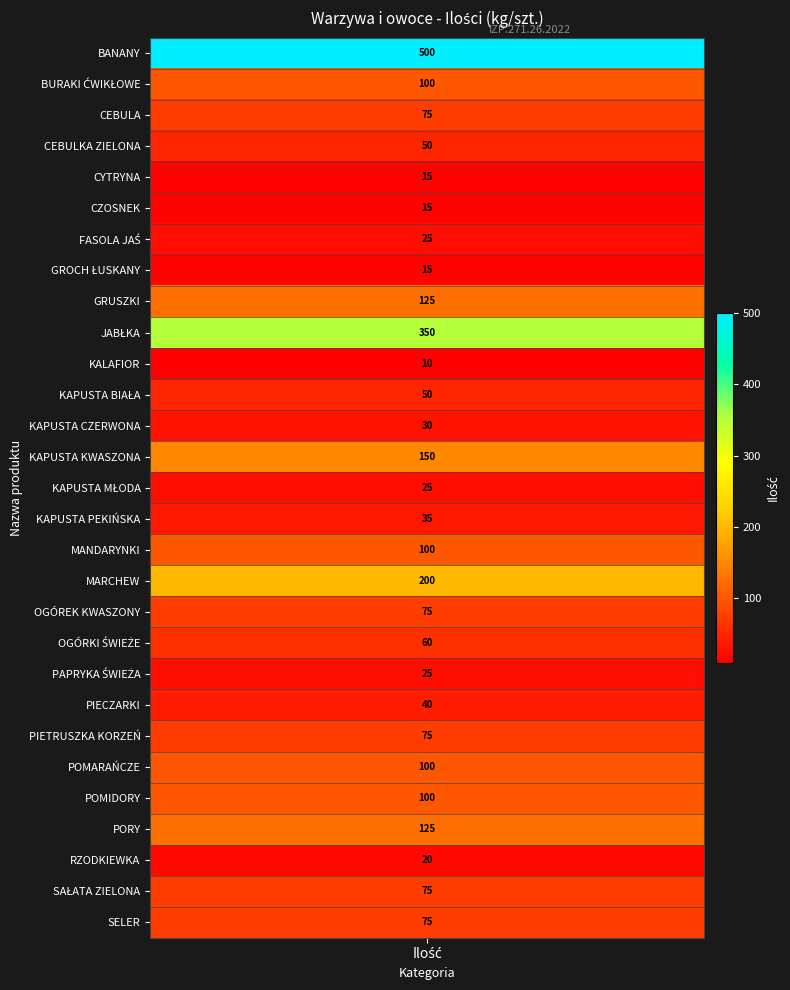

Is the value of Ilość at 23 greater than the value of BANANY at 24?

No